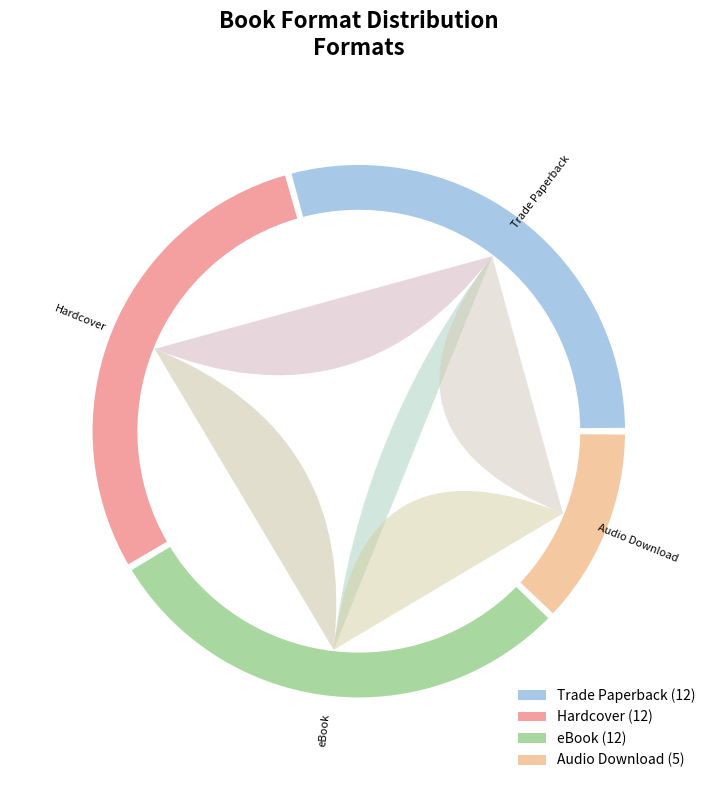

Which has a higher value, Trade Paperback or Audio Download?

Trade Paperback